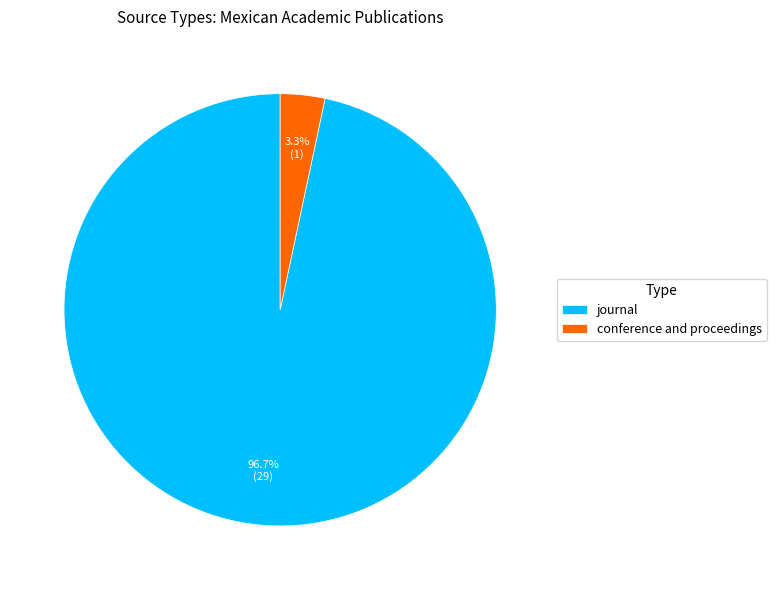

Is journal the majority of the pie?

Yes